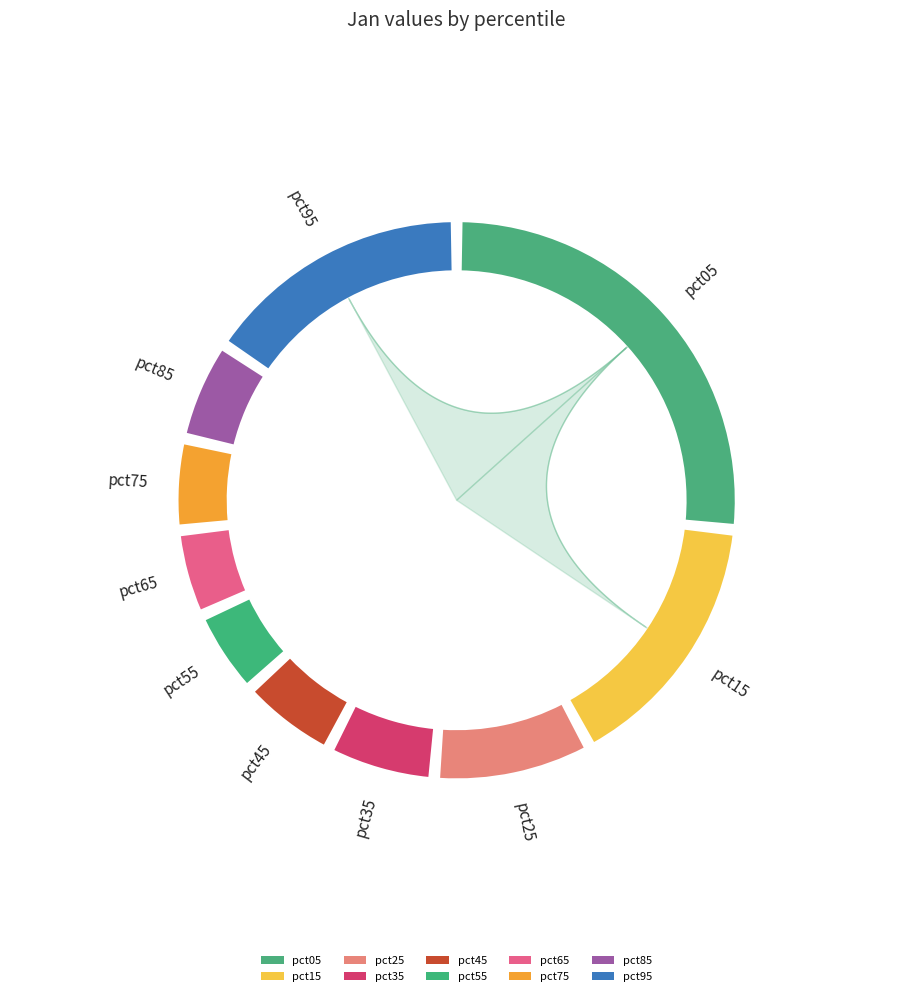

How many segments does this pie chart have?

10